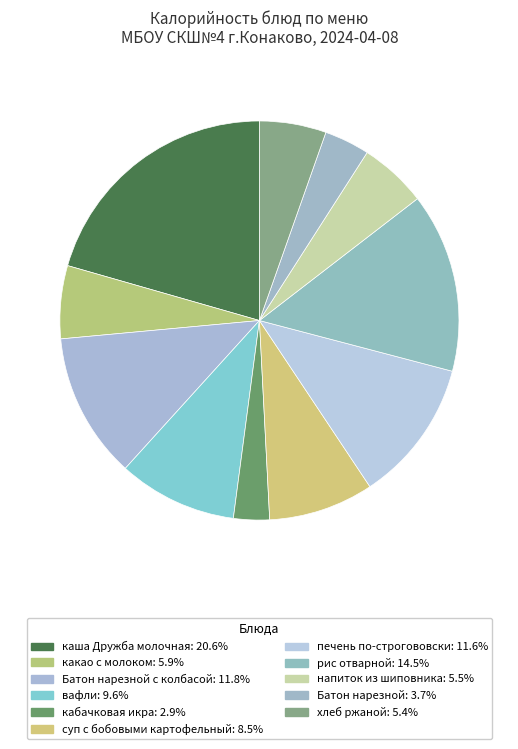

Does any single category account for the majority?

No